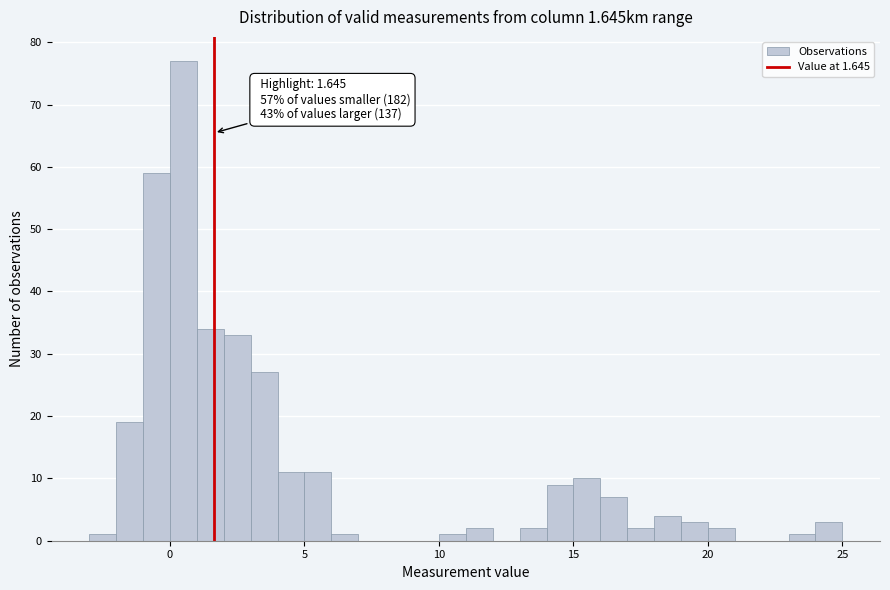

Around what value on the x-axis is the tallest bar? Give the approximate position of its centre, as read against the axis.

0.5